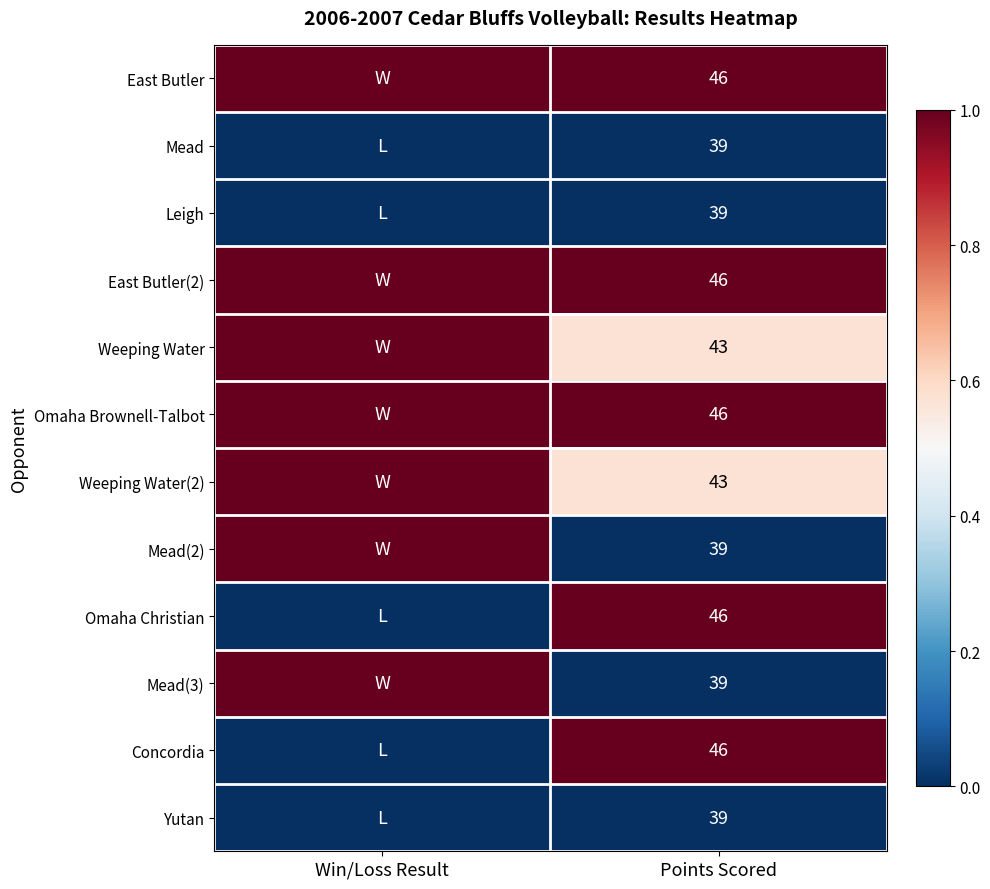

What is the total value across all series at Points Scored?

511